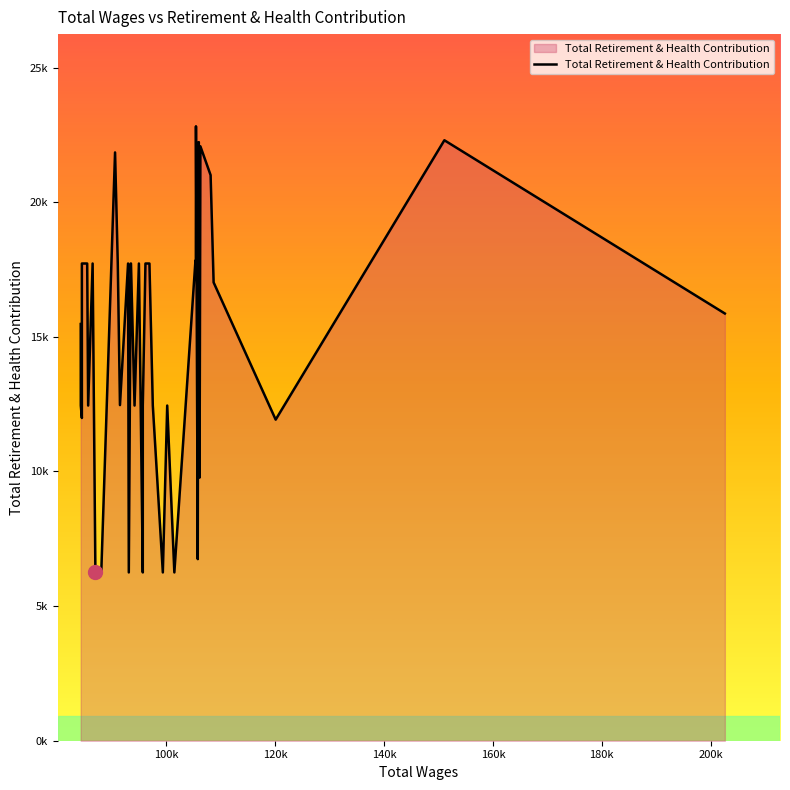

Between 99360.0 and 105426.0, which is larger?

105426.0